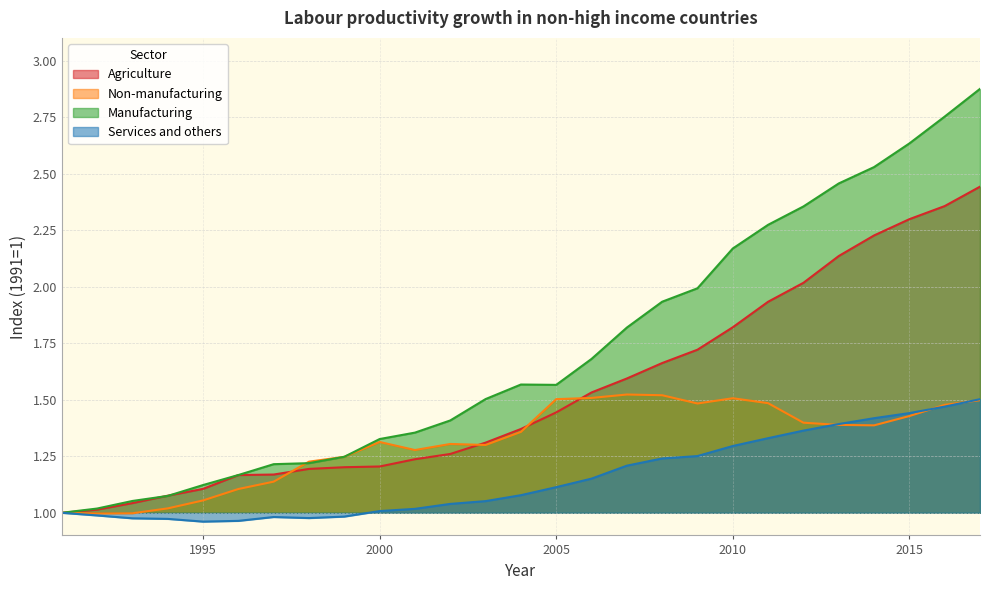

Which label corresponds to the smallest value in the chart?

1995